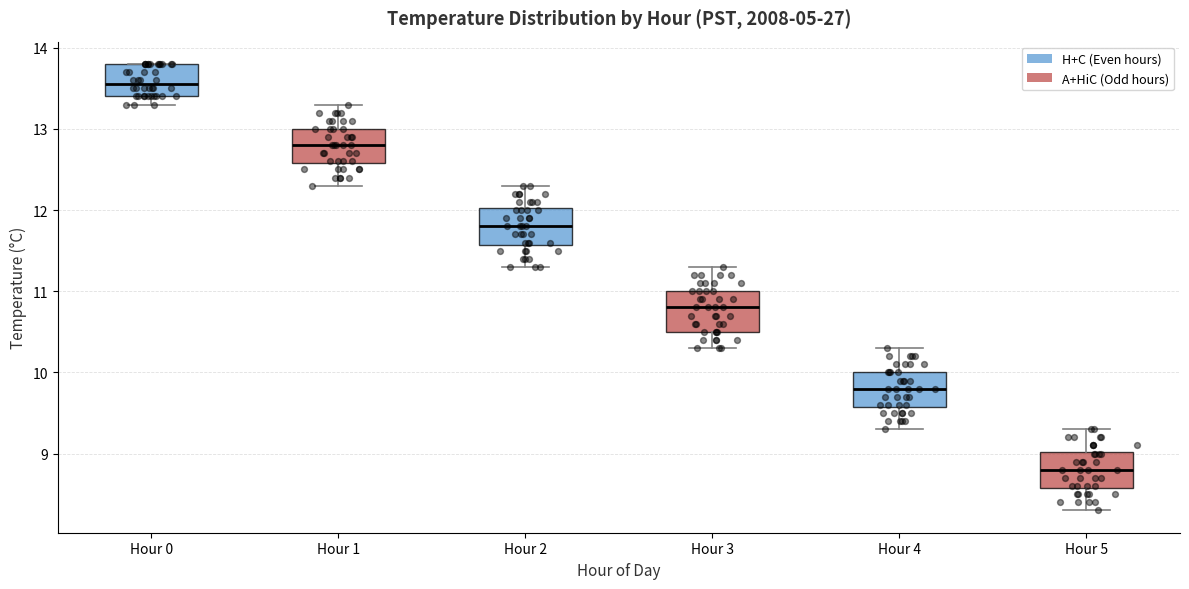

Reading left to right, read every box against the y-axis: the position of its median line, the range the box covers, and the ends of its whiskers. The values are not printed on the chart, so give them approximately, as read against the axis.

Hour 0: median 13.6, box 13.4 to 13.8, whiskers 13.3 to 13.8
Hour 1: median 12.8, box 12.6 to 13.0, whiskers 12.3 to 13.3
Hour 2: median 11.8, box 11.6 to 12.0, whiskers 11.3 to 12.3
Hour 3: median 10.8, box 10.5 to 11.0, whiskers 10.3 to 11.3
Hour 4: median 9.8, box 9.6 to 10.0, whiskers 9.3 to 10.3
Hour 5: median 8.8, box 8.6 to 9.0, whiskers 8.3 to 9.3